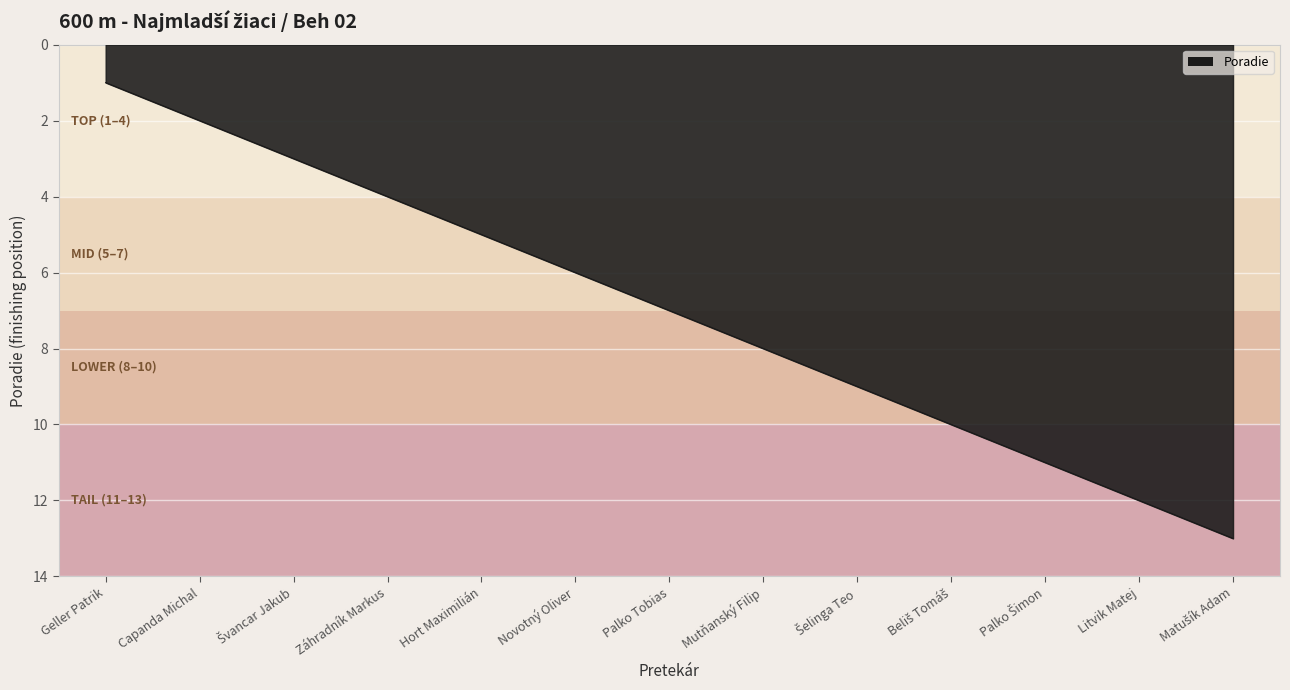

What is the change in value from Záhradník Markus to Palko Tobias?

+3